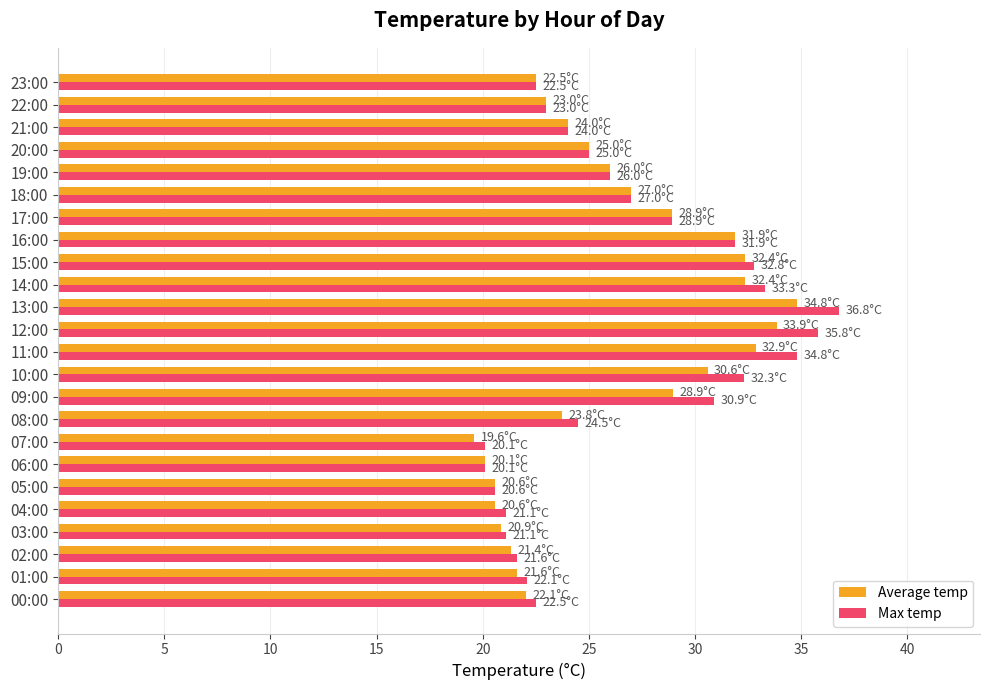

What is the approximate value of Average temp at 06:00?

20.1